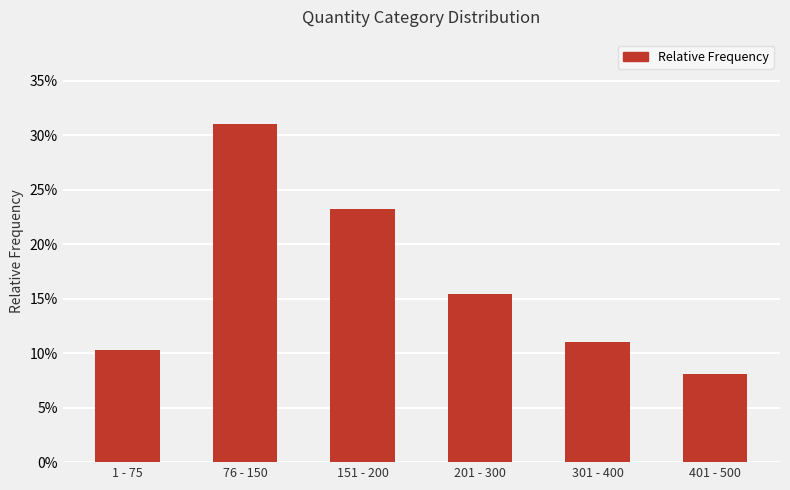

Which label corresponds to the smallest value in the chart?

401 - 500